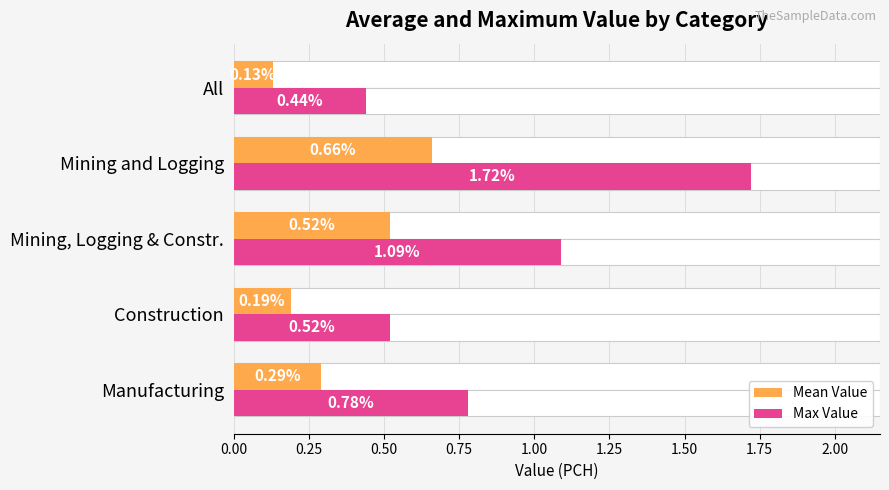

How many groups of bars are there?

5